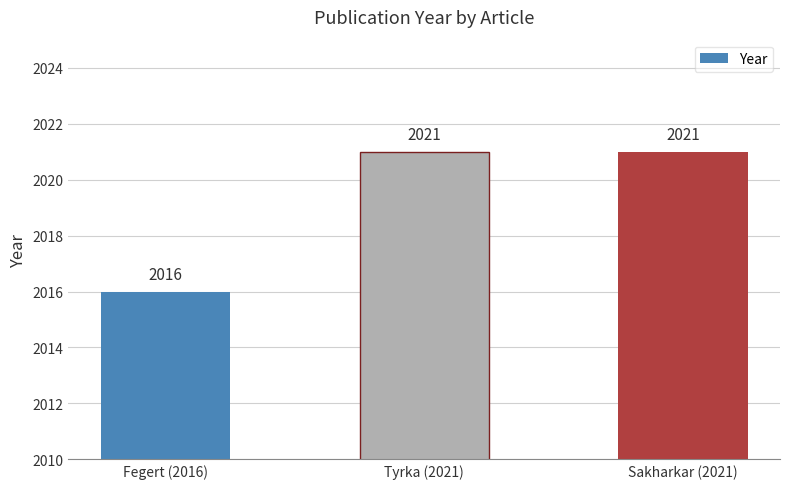

What position from the left is Fegert (2016)?

1